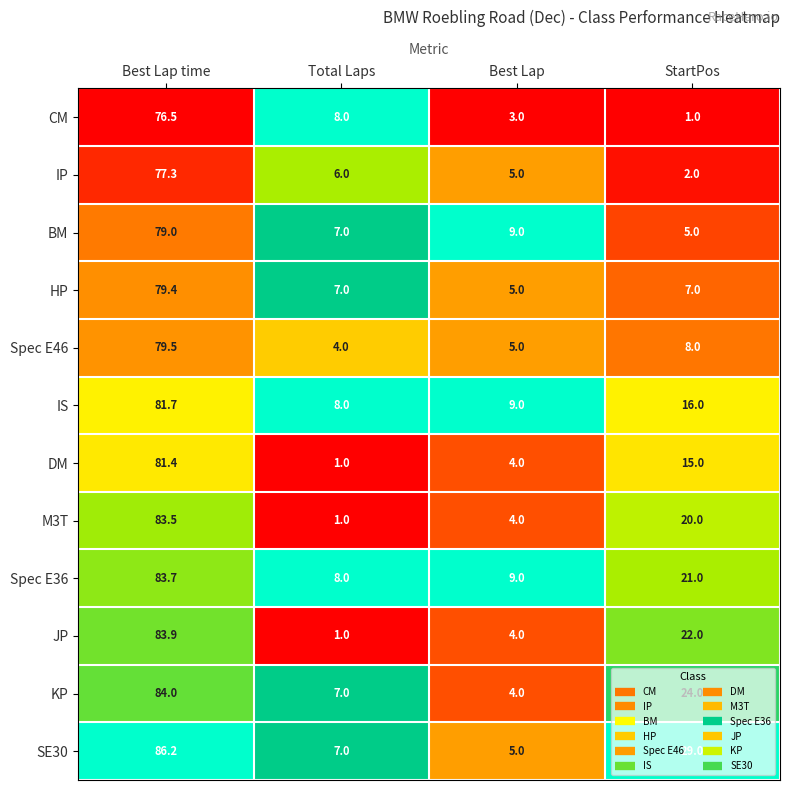

The HP series shows 7.0 at Total Laps. True or false?

True